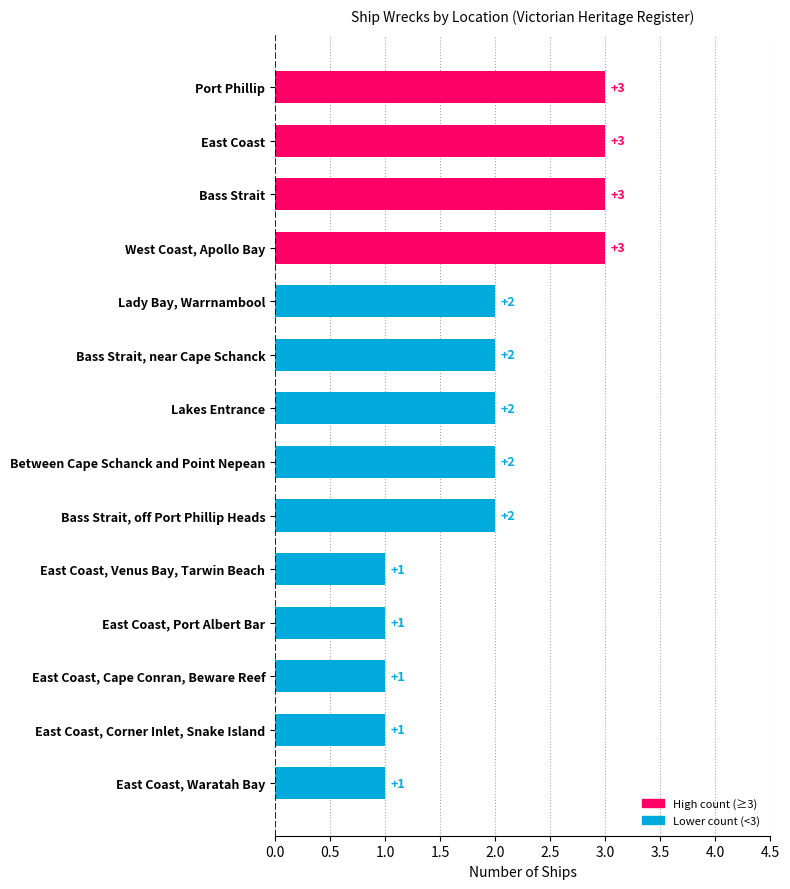

Approximately how many times larger is the value at Bass Strait, off Port Phillip Heads compared to East Coast, Port Albert Bar?

2.0